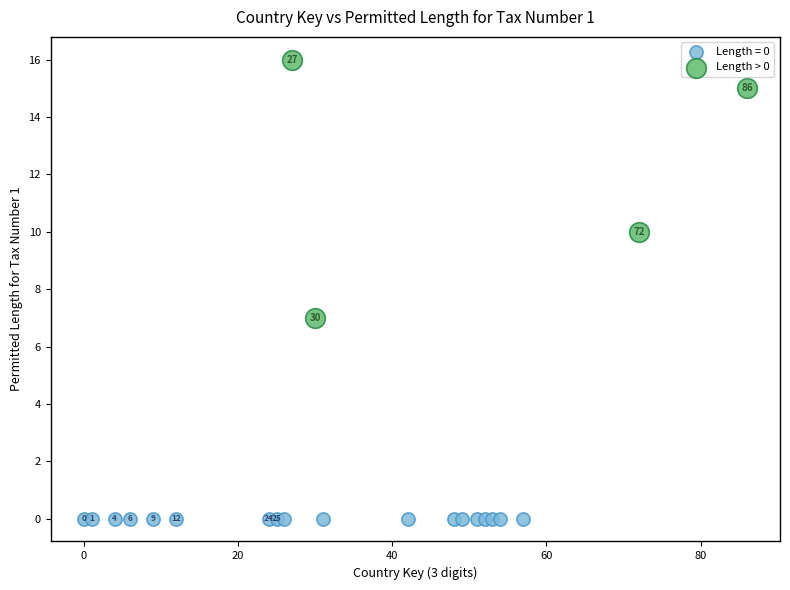

Which series contains the lowest Y value?

Length = 0